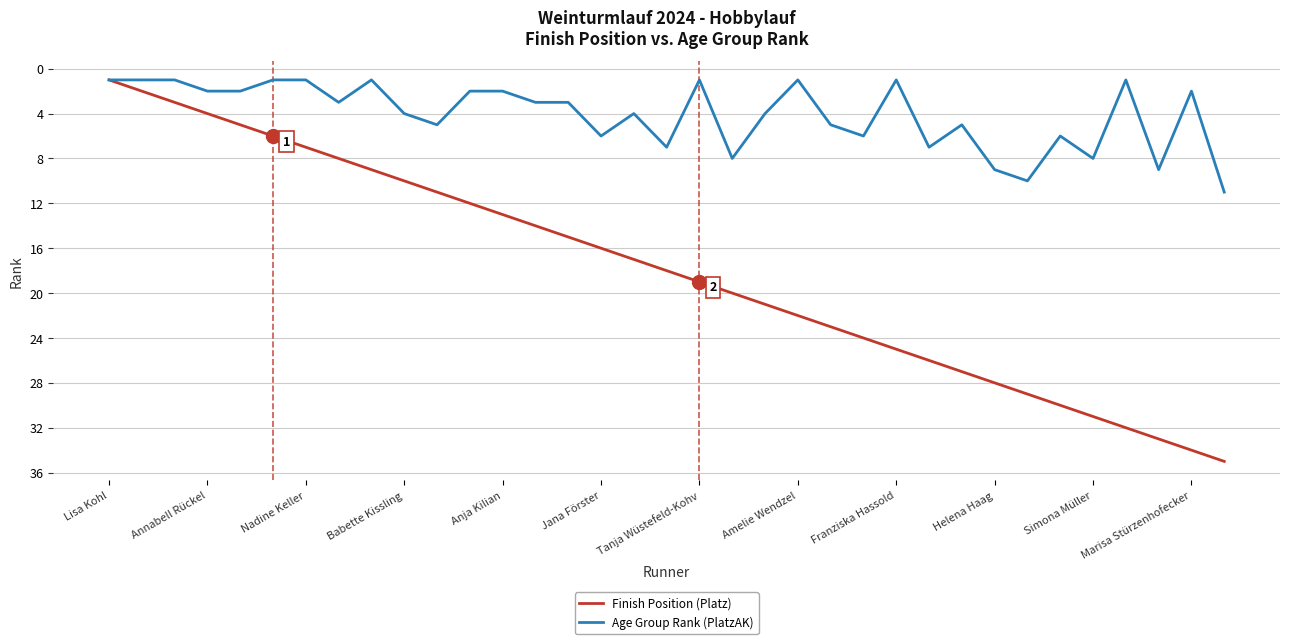

How many categories are shown in the chart?

35